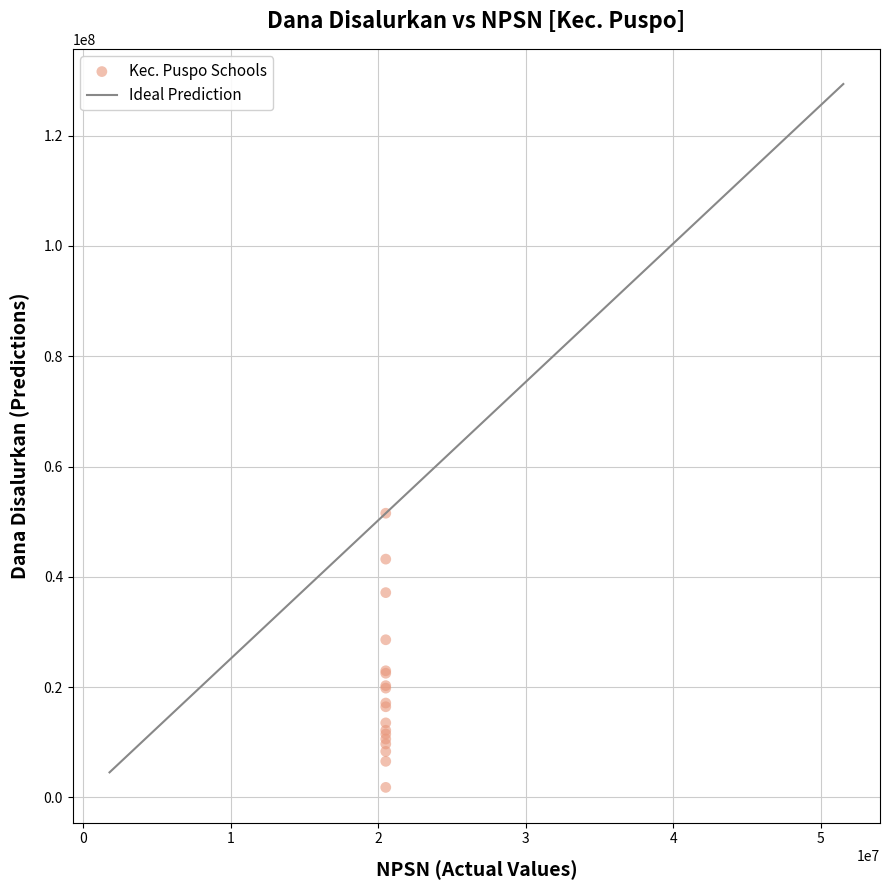

What Y value in the scatter plot is closest to 26662500?

28575000